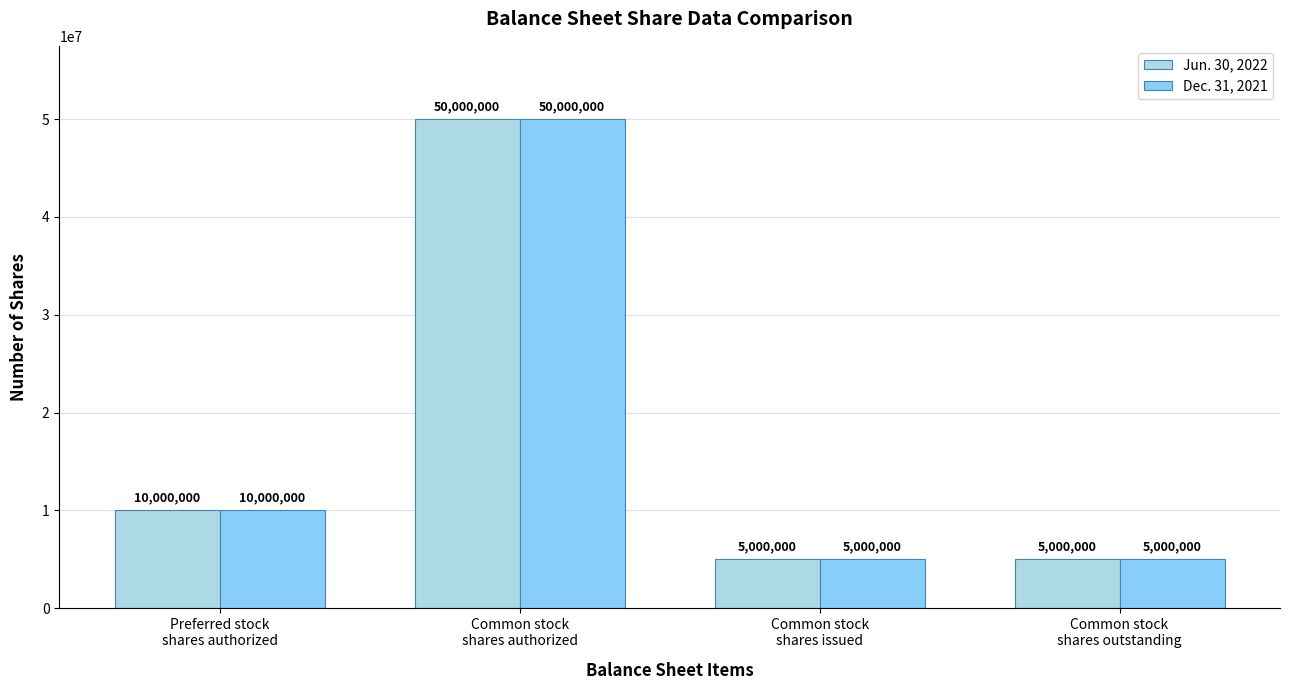

How many Dec. 31, 2021 values are between 5000000 and 50000000?

4